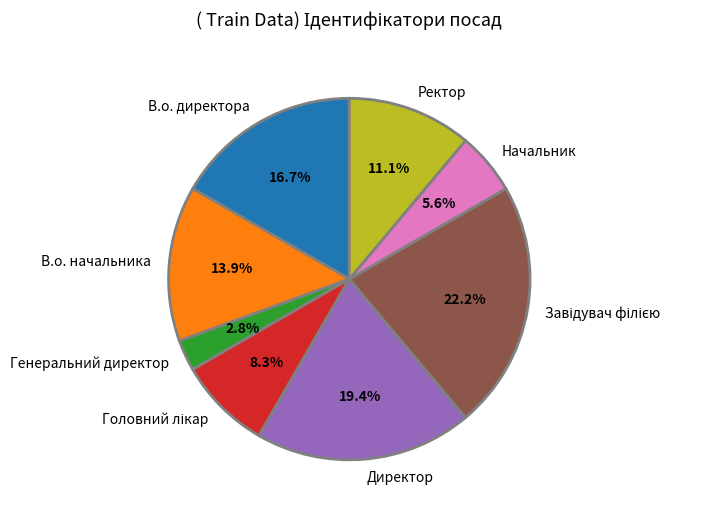

Count the number of slices in the pie.

8